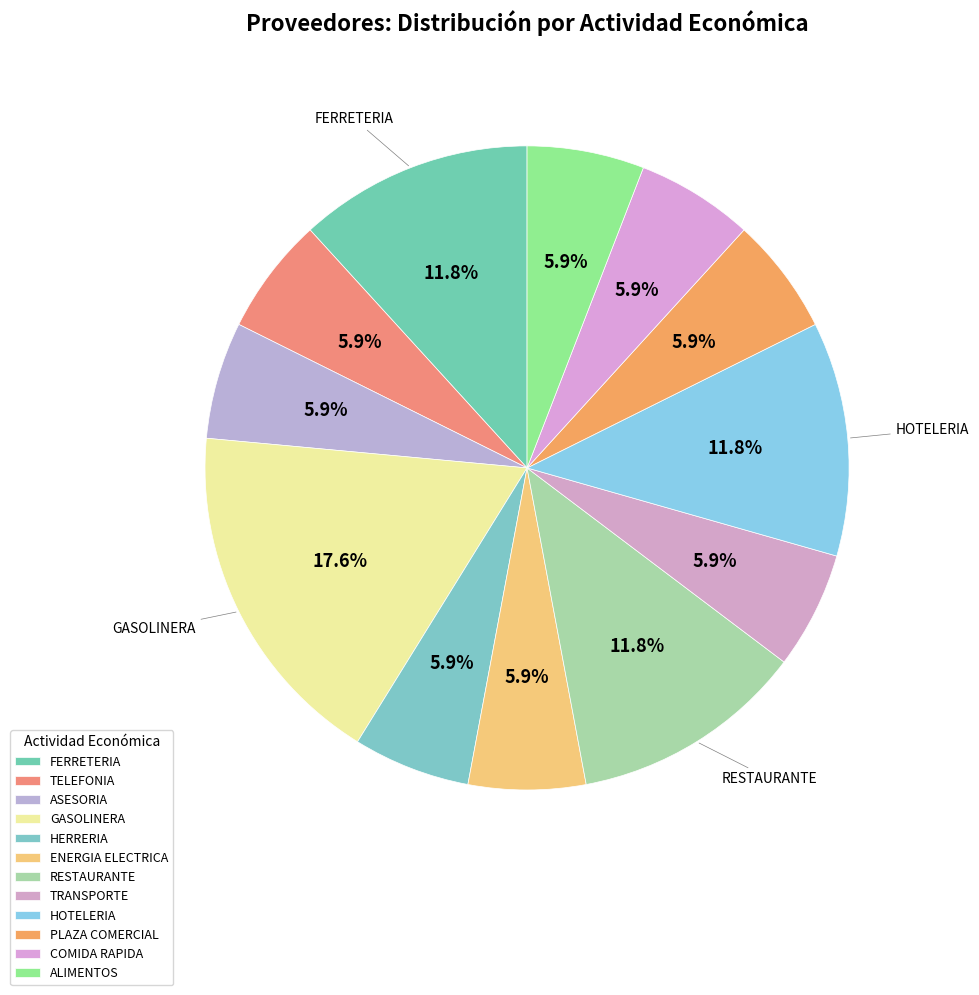

Does any single category account for the majority?

No